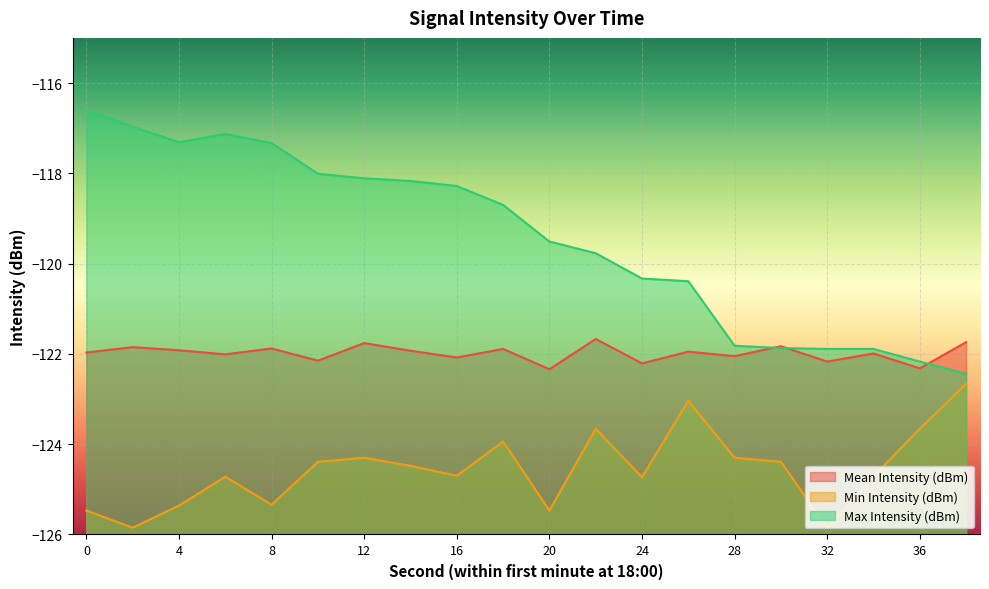

At which label does Mean Intensity (dBm) reach its minimum?

20